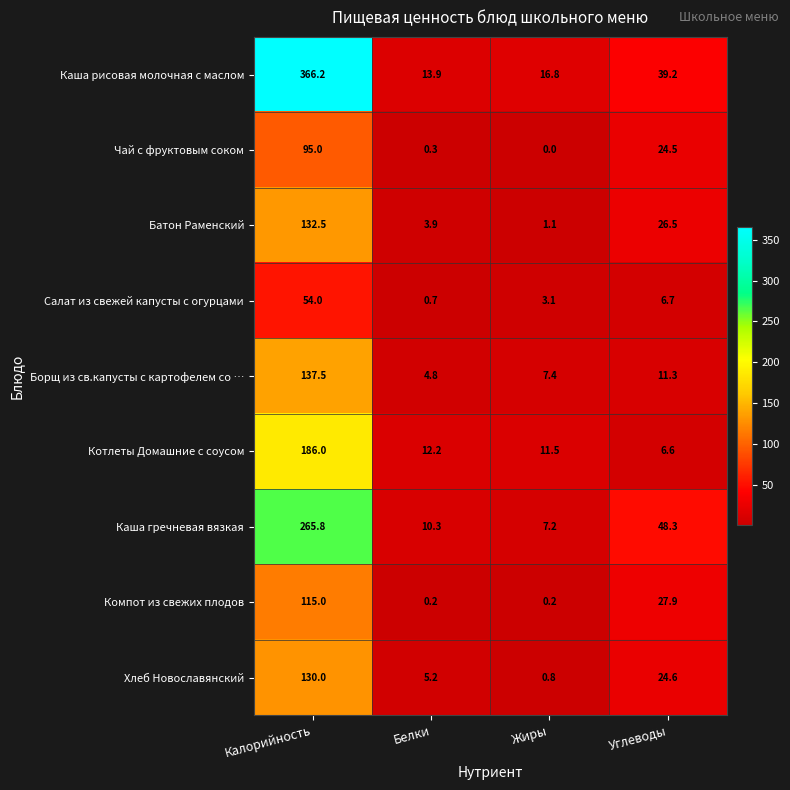

Rank the series at Углеводы from highest to lowest value.

Каша гречневая вязкая, Каша рисовая молочная с маслом, Компот из свежих плодов, Батон Раменский, Хлеб Новославянский, Чай с фруктовым соком, Борщ из св.капусты с картофелем со …, Салат из свежей капусты с огурцами, Котлеты Домашние с соусом